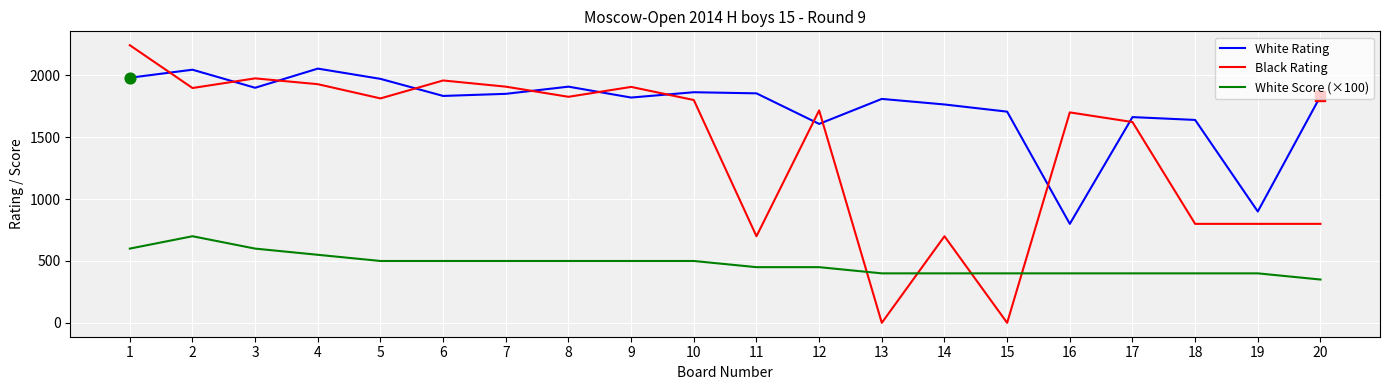

At which category is the sum across all series the highest?

1